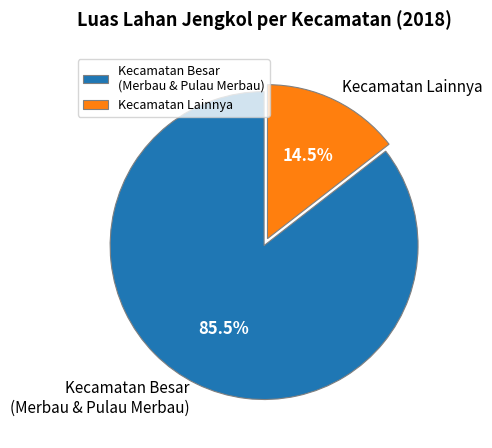

Is Kecamatan Lainnya the majority of the pie?

No